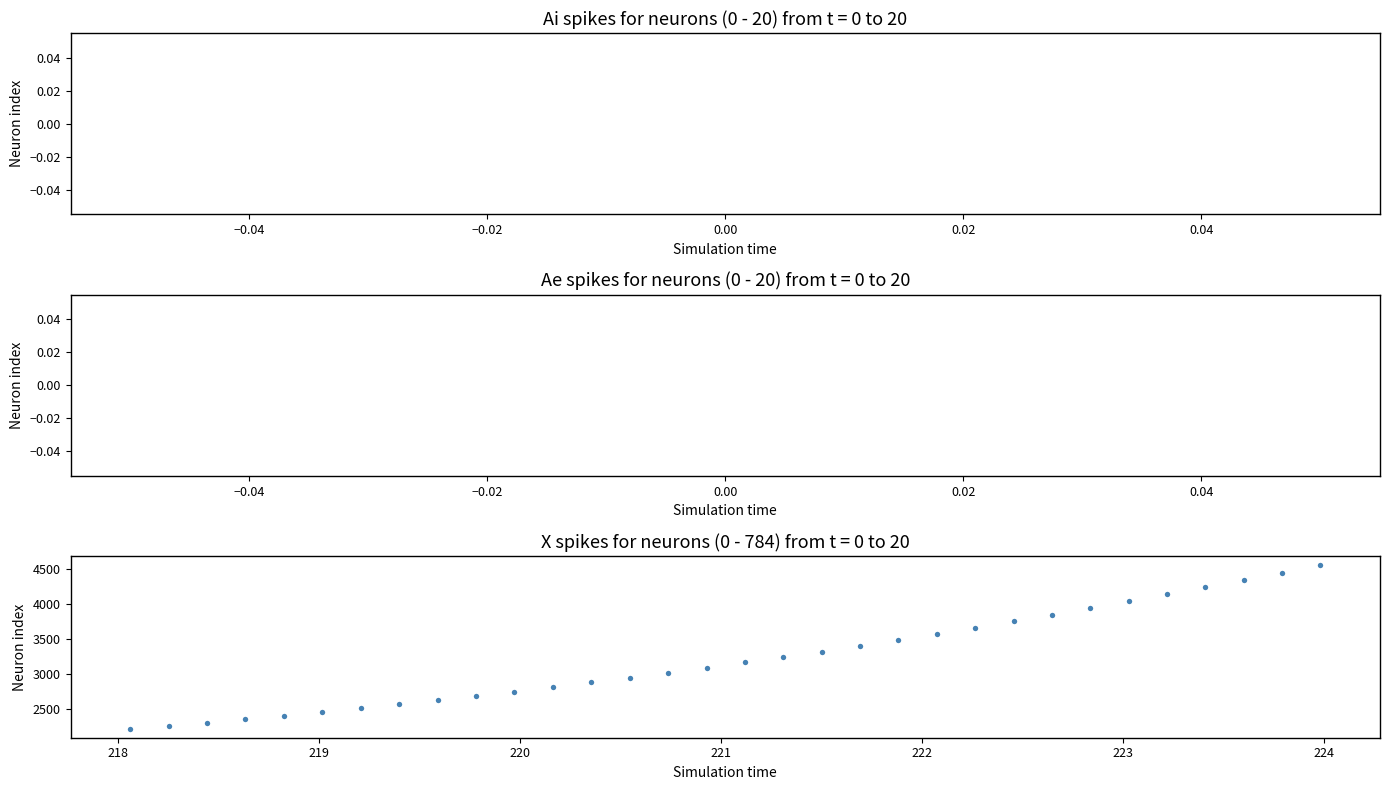

What is the range of Y values (max minus min)?

2355.5